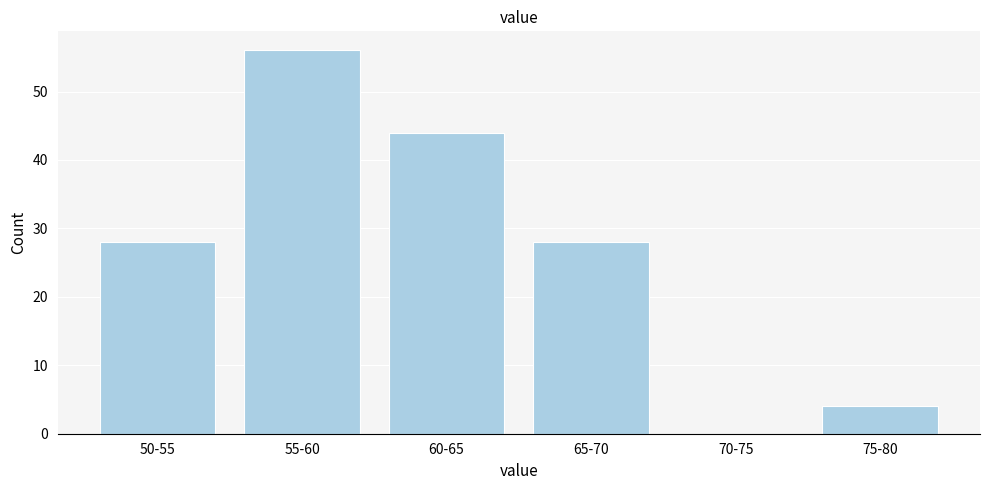

Reading left to right, extract all data points from this chart.

50-55=28	55-60=56	60-65=44	65-70=28	70-75=0	75-80=4